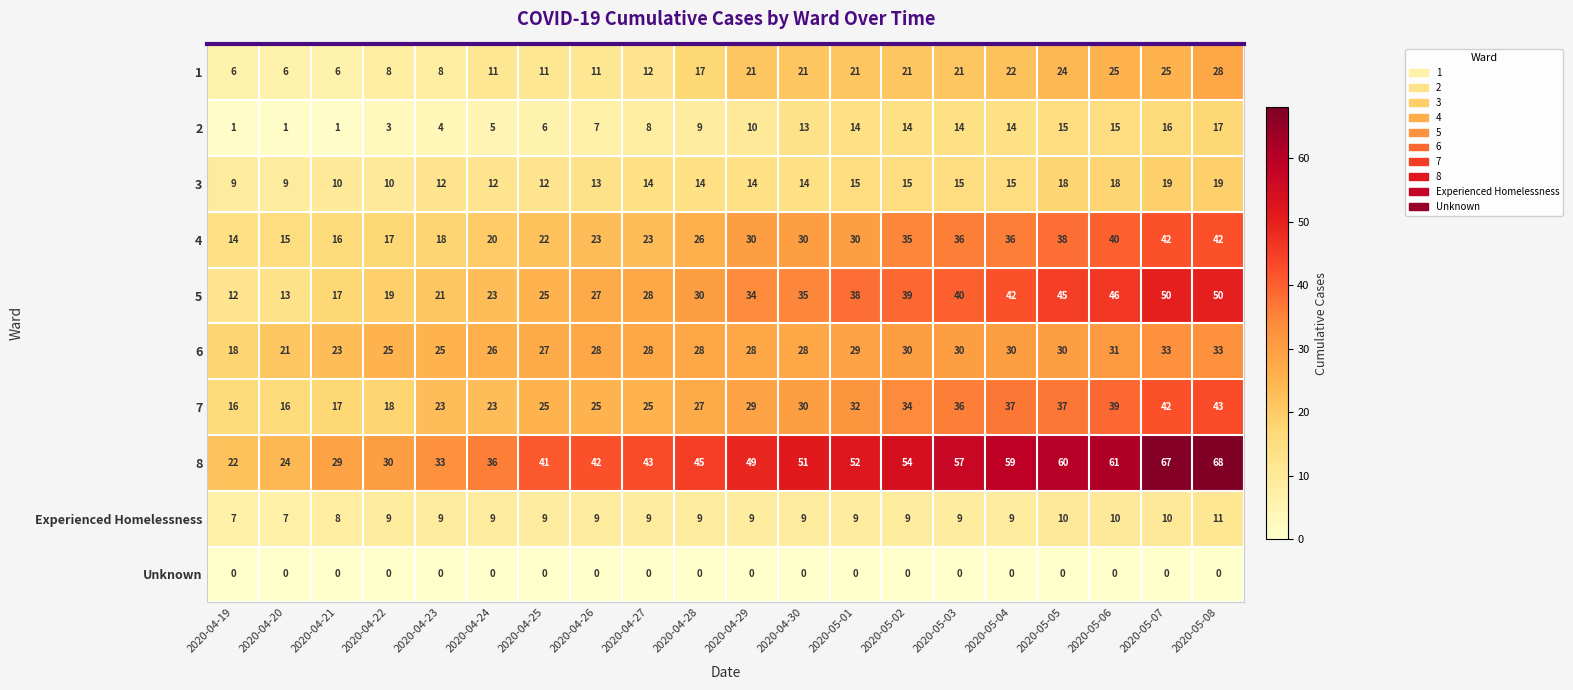

What is the difference between the maximum and minimum values in the 4 series?

28